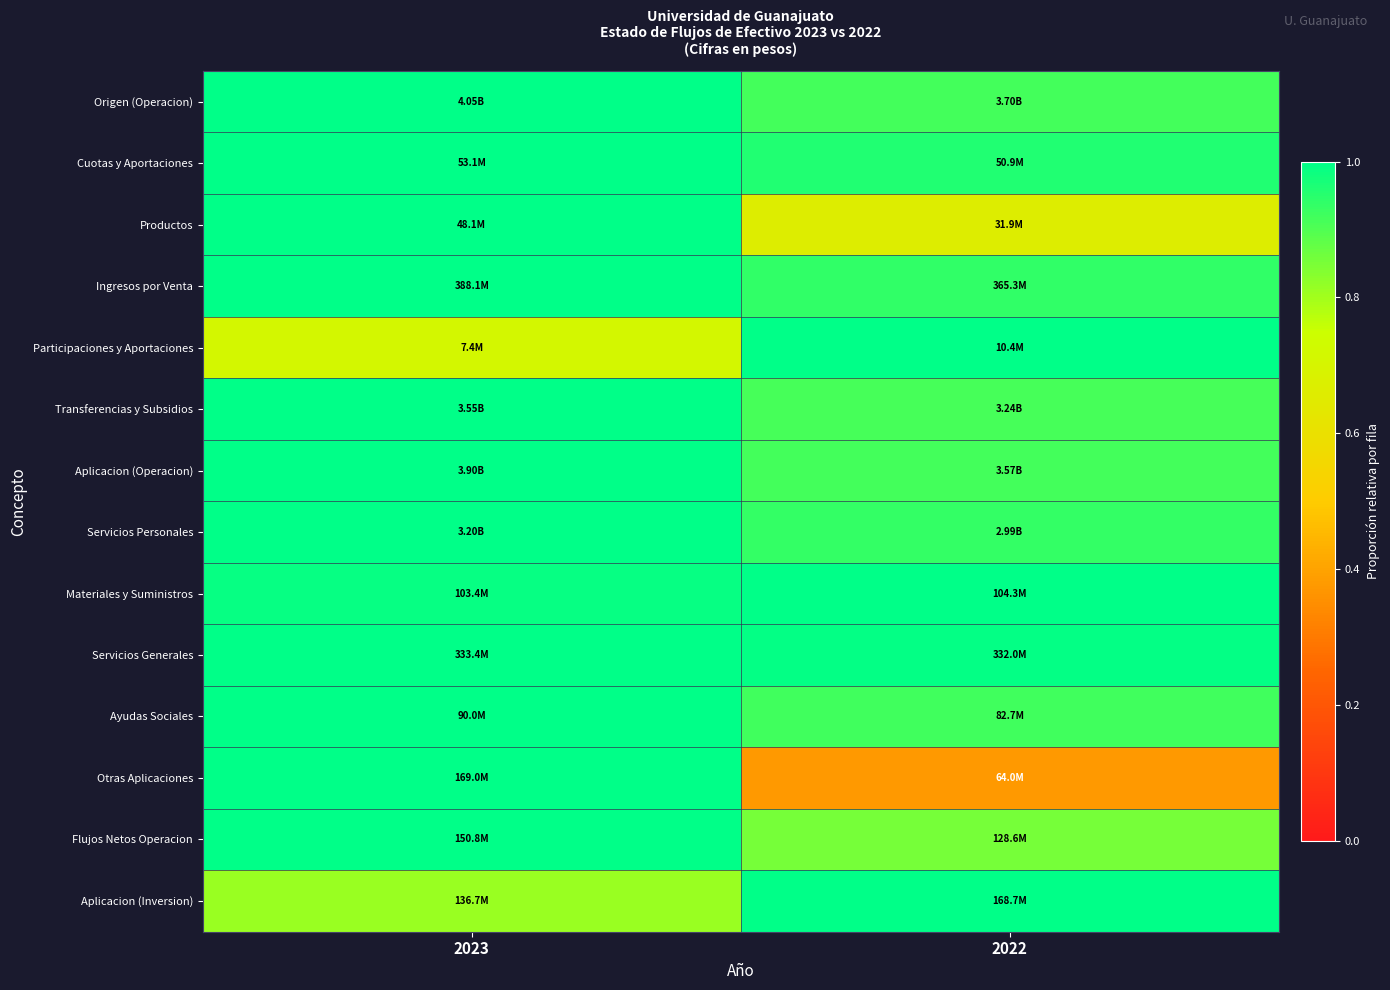

At which category does the chart reach its minimum across all series?

2022